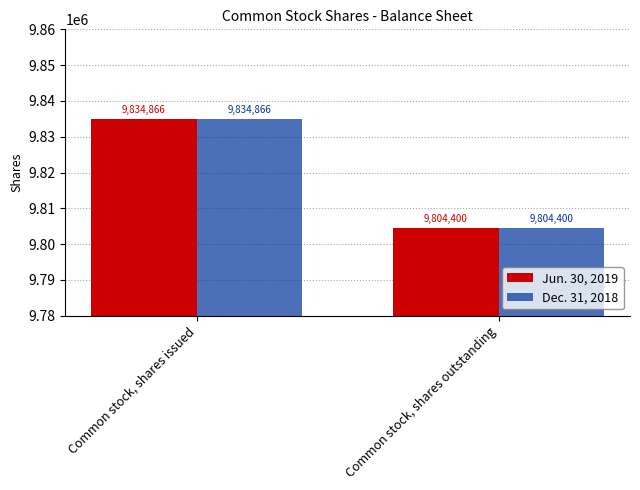

What is the smallest value displayed?

9804400